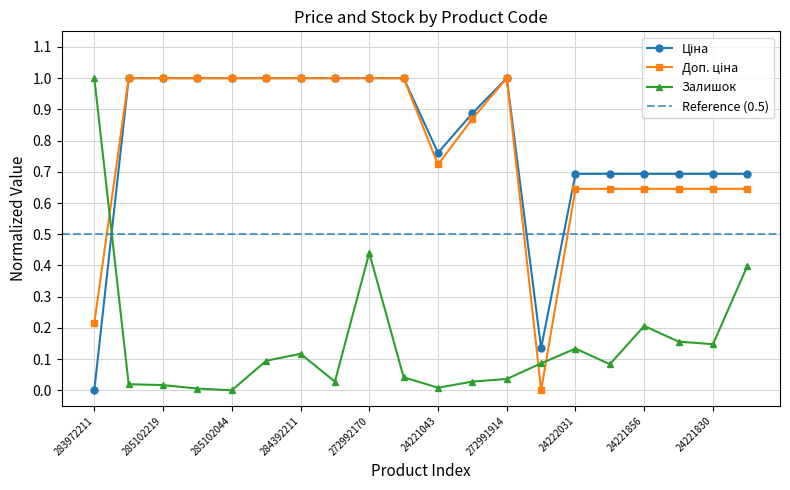

Which series has the largest total across all categories?

Ціна